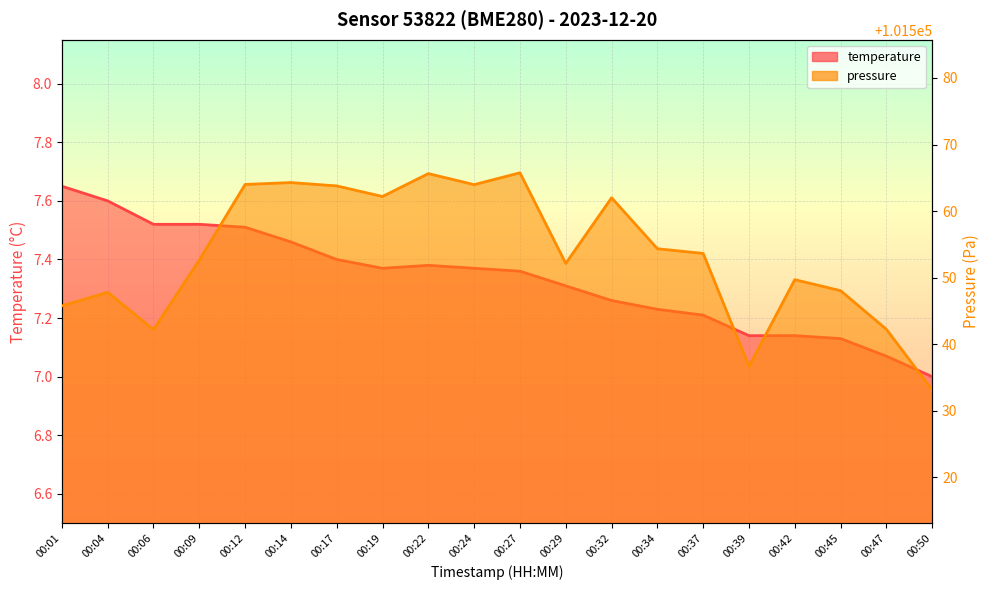

Rank the categories by temperature value from lowest to highest.

00:50, 00:47, 00:45, 00:39, 00:42, 00:37, 00:34, 00:32, 00:29, 00:27, 00:19, 00:24, 00:22, 00:17, 00:14, 00:12, 00:06, 00:09, 00:04, 00:01